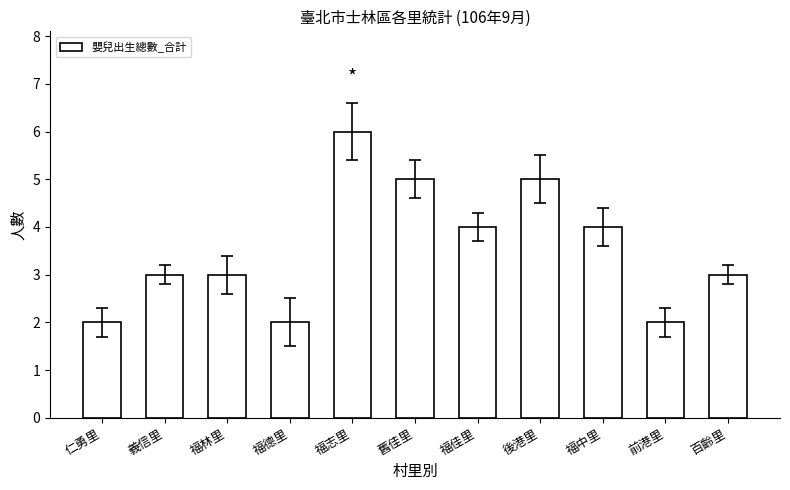

How many bars are there in total?

11